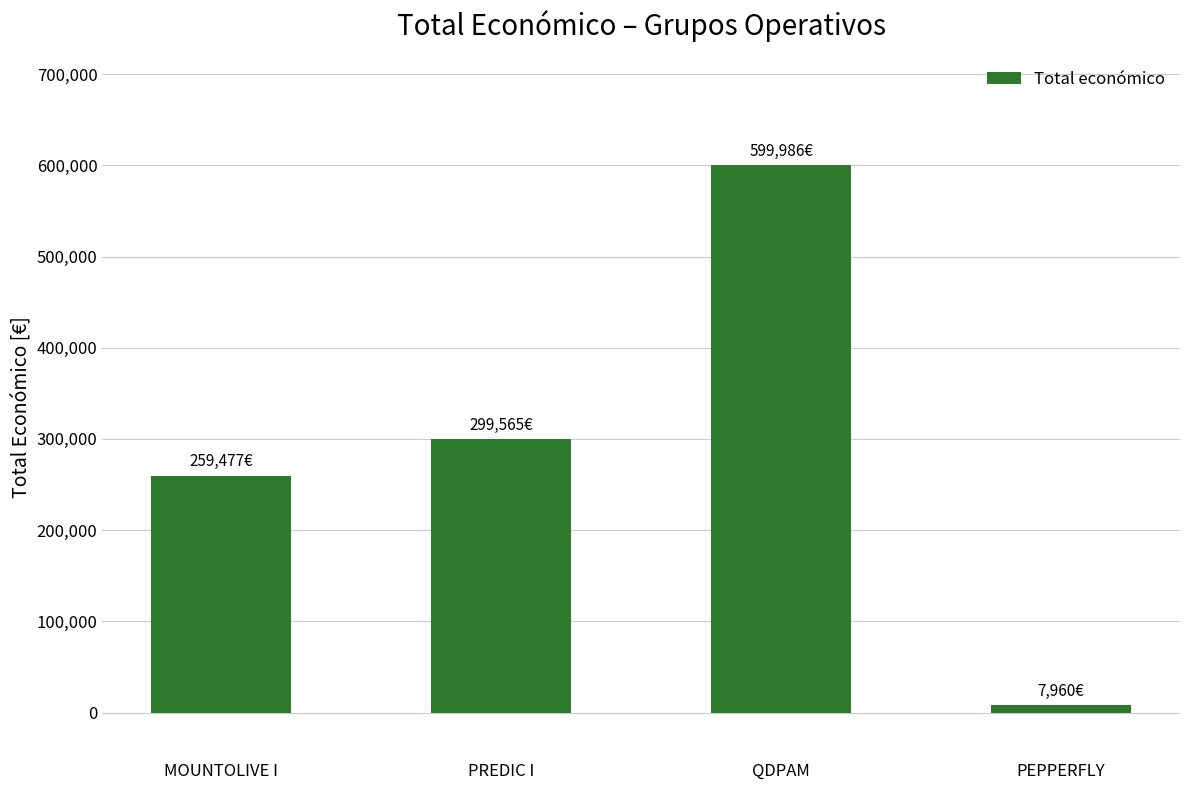

List the labels in order of value, largest first.

QDPAM, PREDIC I, MOUNTOLIVE I, PEPPERFLY